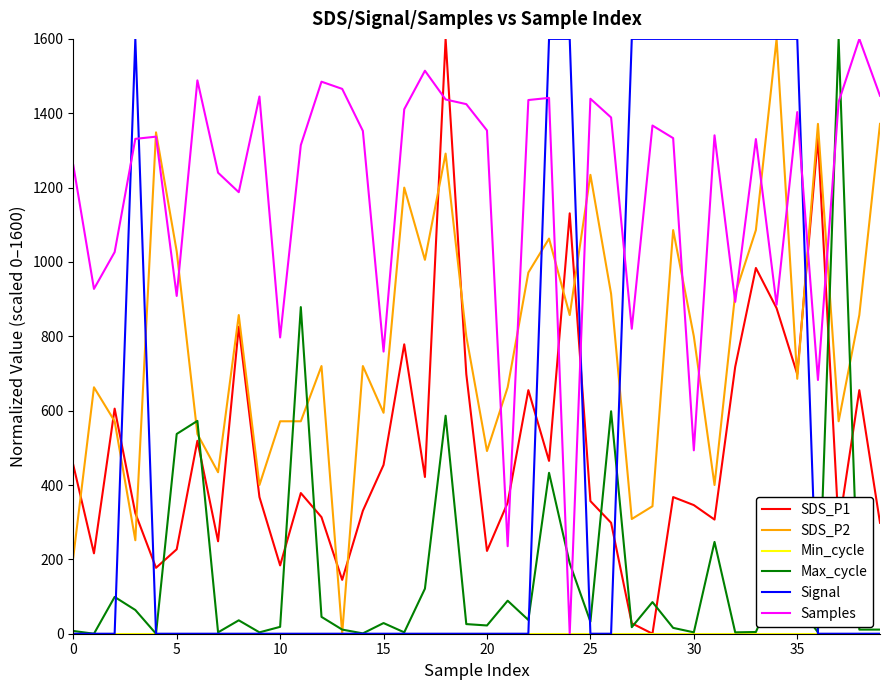

In Samples, how many points are lower than both neighbors (excluding endpoints)?

12